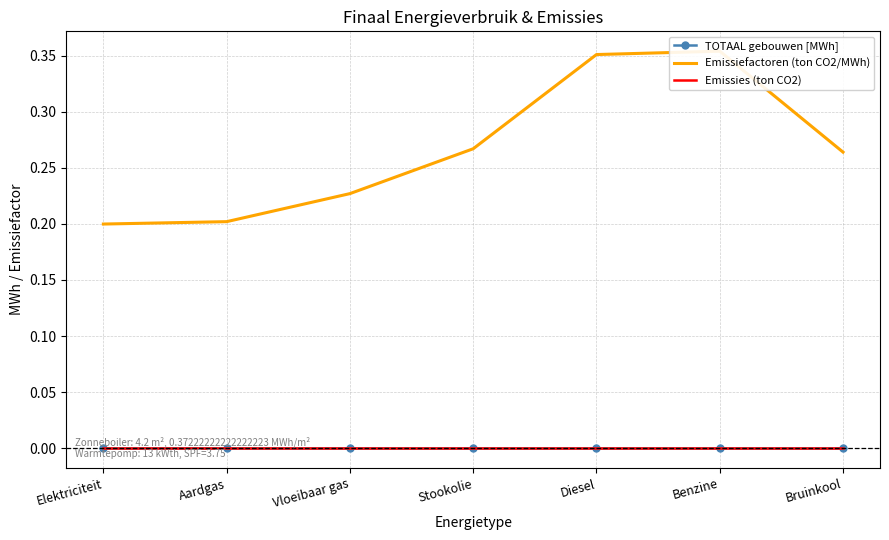

True or false: Emissiefactoren (ton CO2/MWh) has a value of 0.4 at Benzine.

True